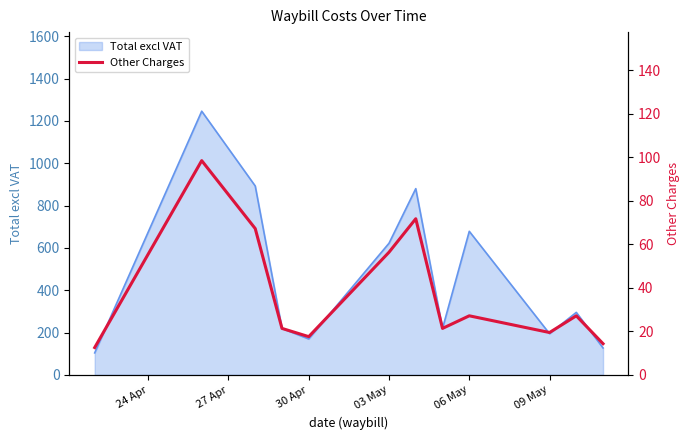

What is the minimum value for Total excl VAT?

103.8